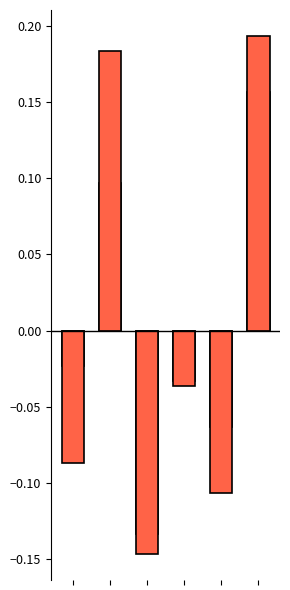

At how many categories does at least one series exceed 0?

2